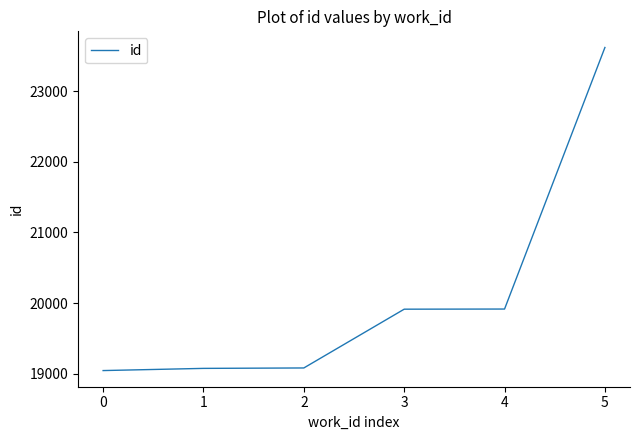

Approximately how many times larger is the value at 4 compared to 2?

1.0